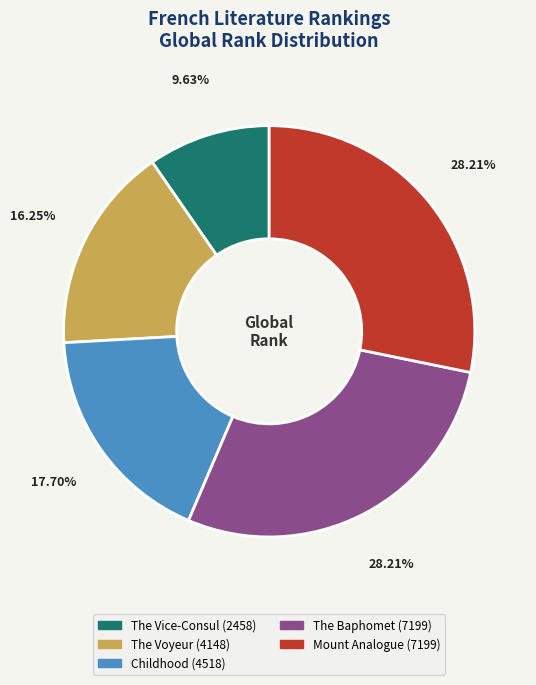

To the nearest percent, what is the average slice percentage?

20%